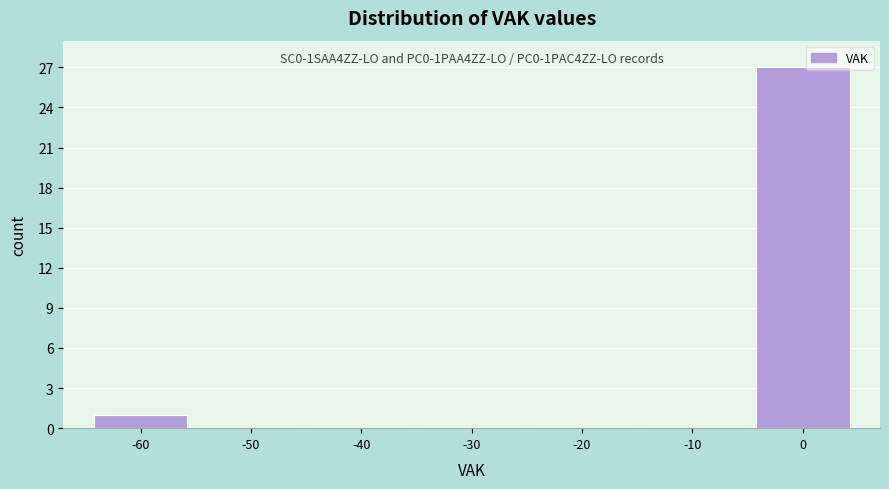

Reading left to right, transcribe all the data shown in this chart.

-60=1	-50=0	-40=0	-30=0	-20=0	-10=0	0=27